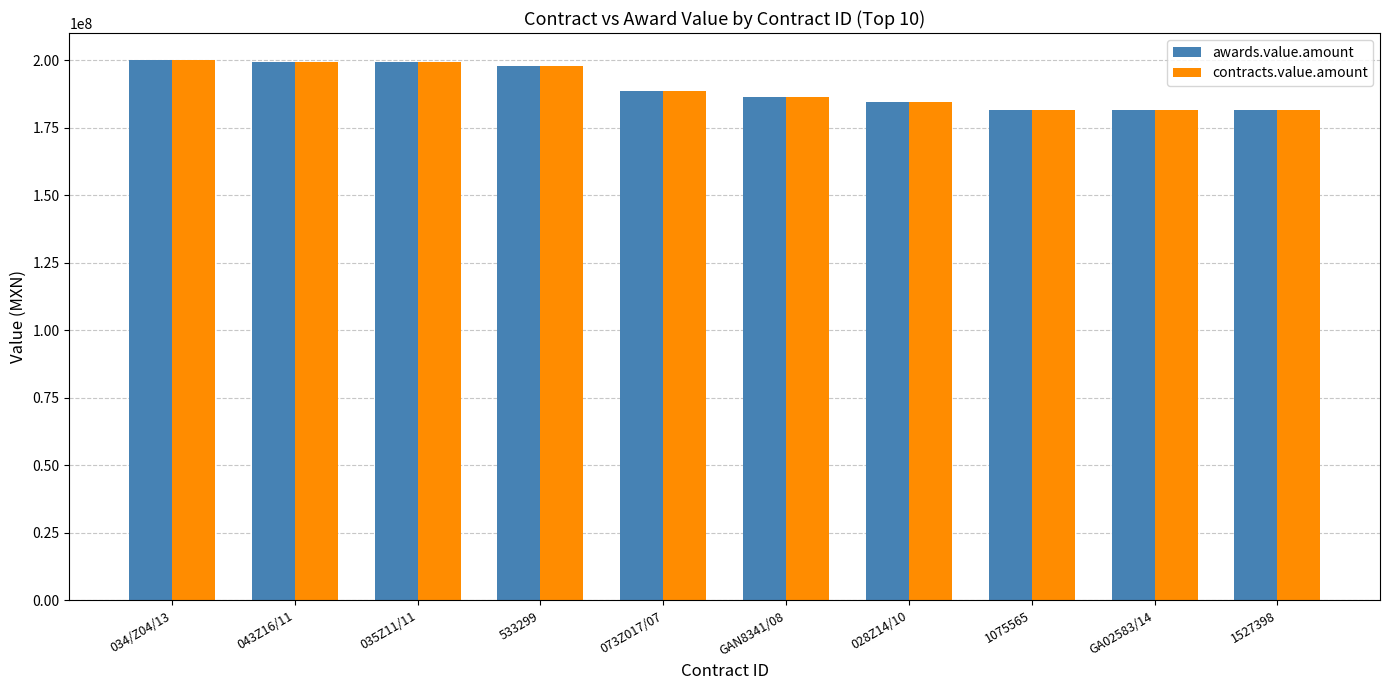

What is the minimum value shown in the chart?

181620989.0